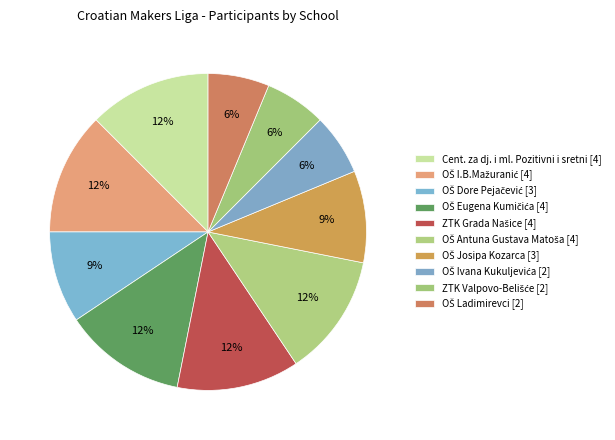

How many slices are in this pie chart?

10